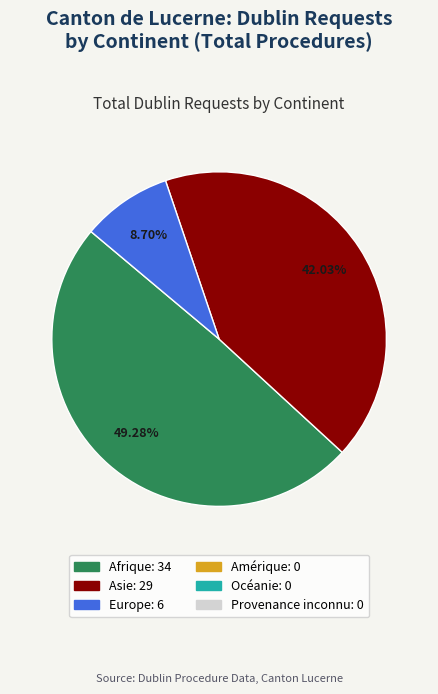

Does any single category account for the majority?

No